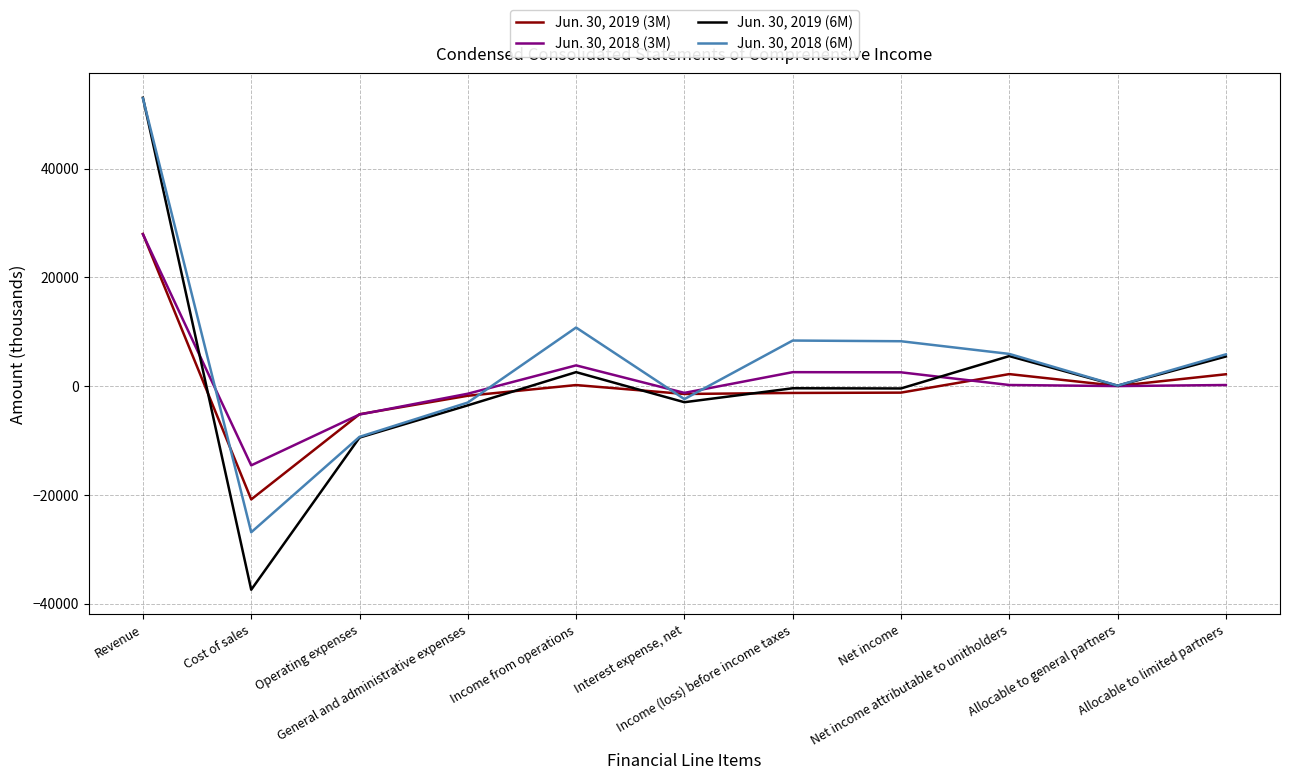

Which series has the largest total across all categories?

Jun. 30, 2018 (6M)